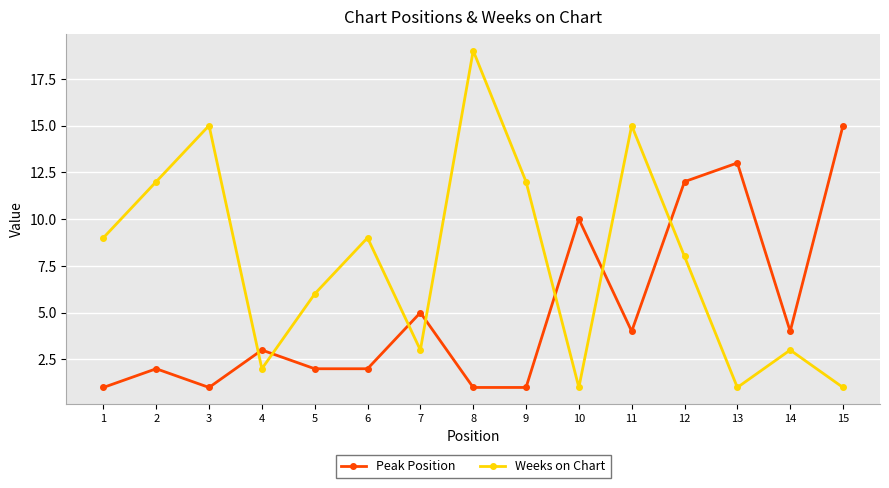

Does the chart have visible grid lines?

Yes